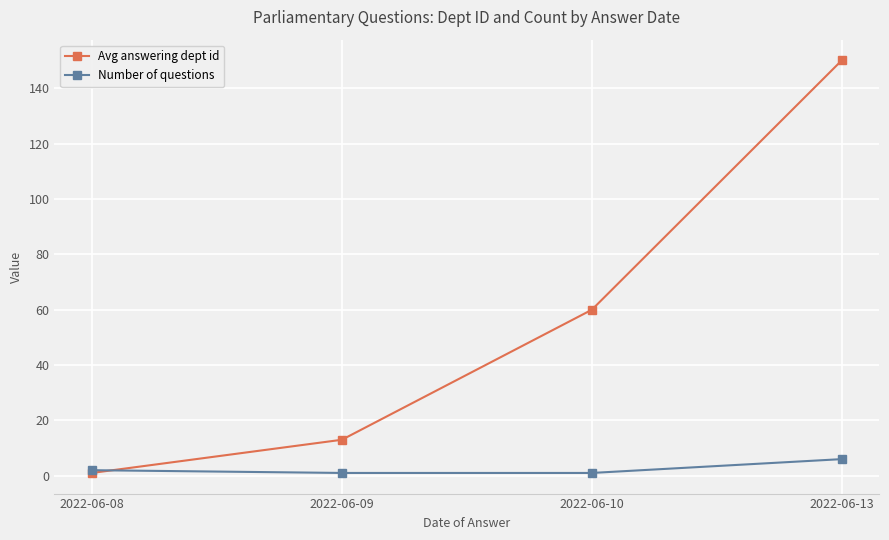

The Number of questions series shows 2.0 at 2022-06-08. True or false?

True